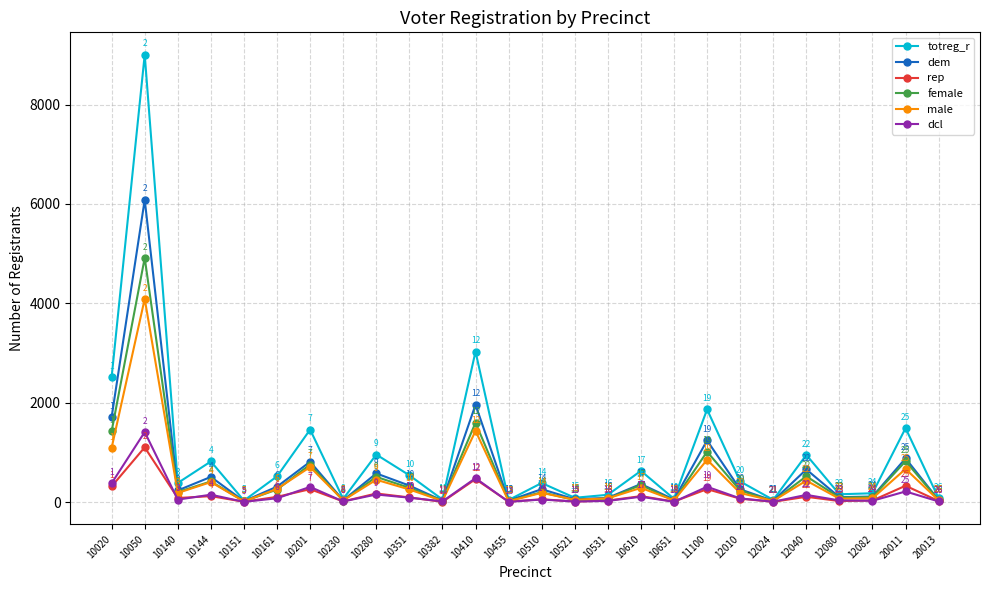

The rep series shows 93 at 10351. True or false?

True